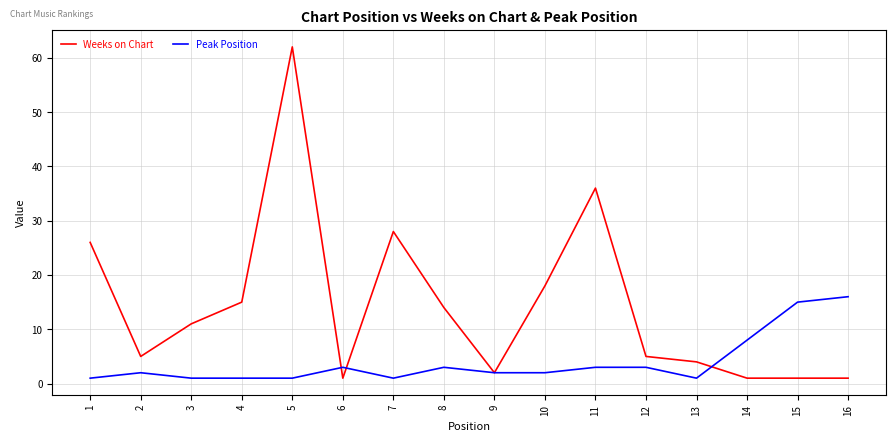

What is the average value of the Peak Position series?

4